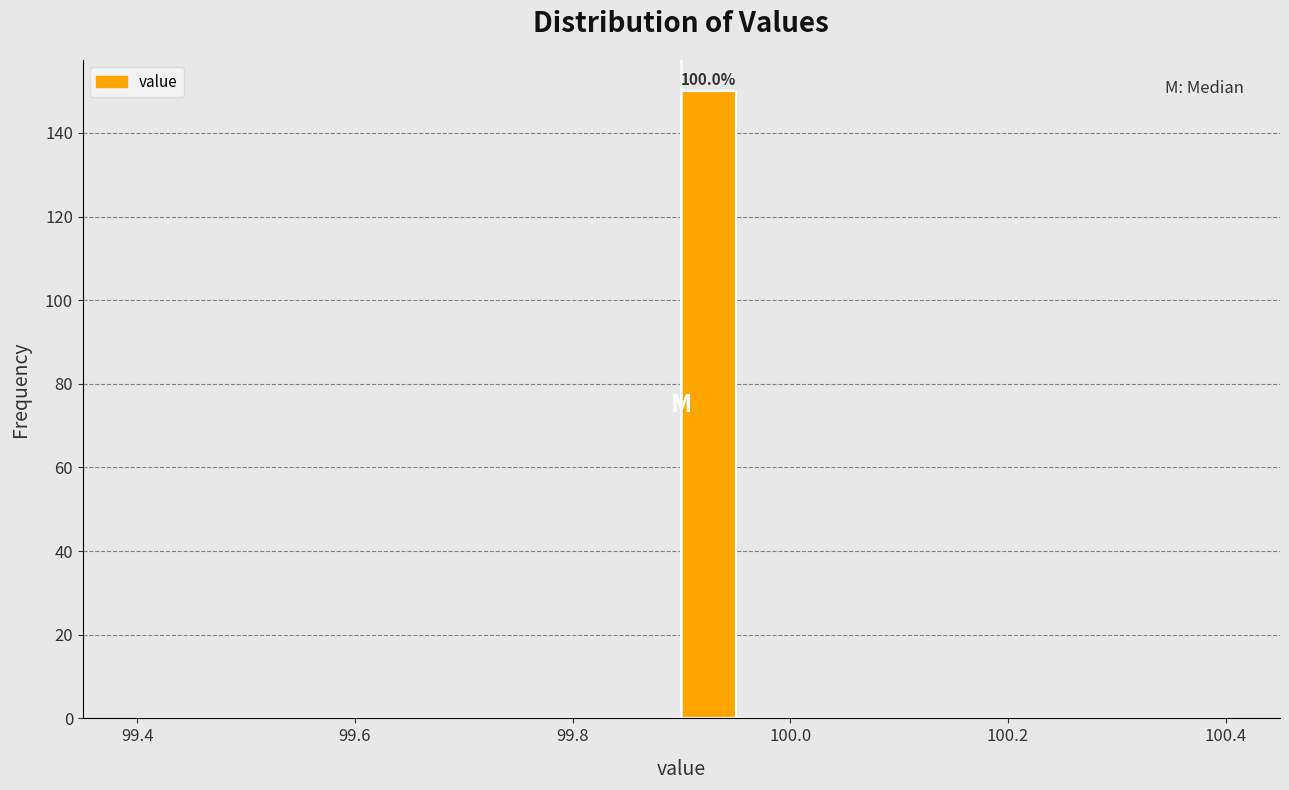

Read against the x-axis, roughly where is the centre of the tallest bar?

99.92